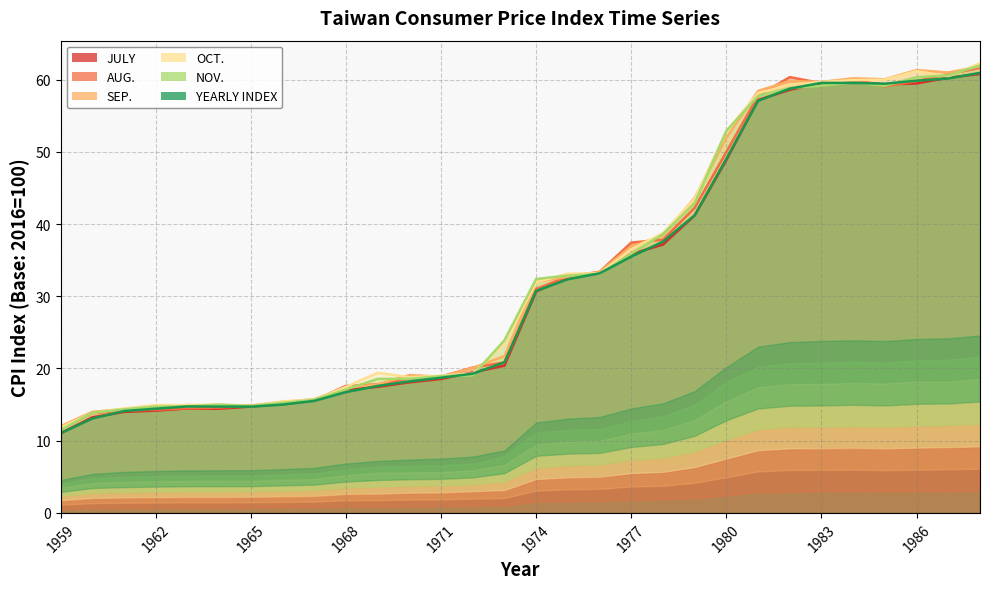

At which label does YEARLY INDEX reach its minimum?

1959